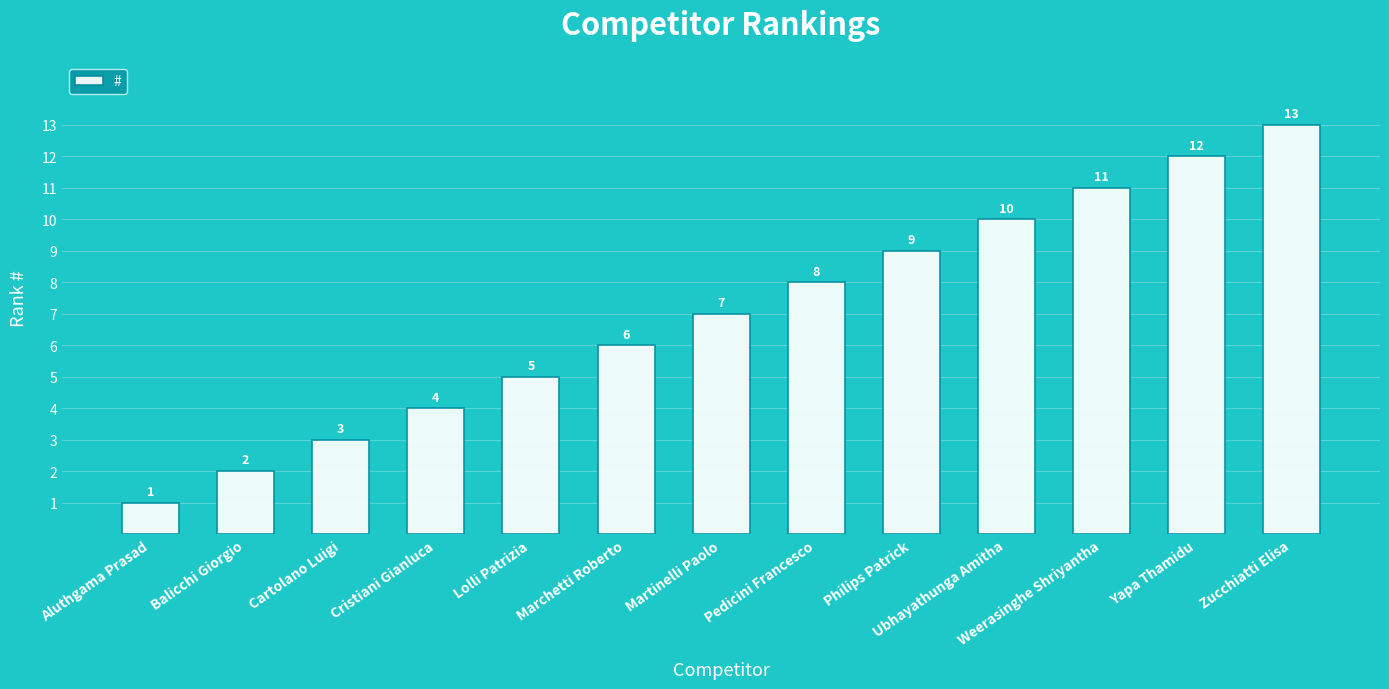

Is it true that the value at Zucchiatti Elisa is 13?

True